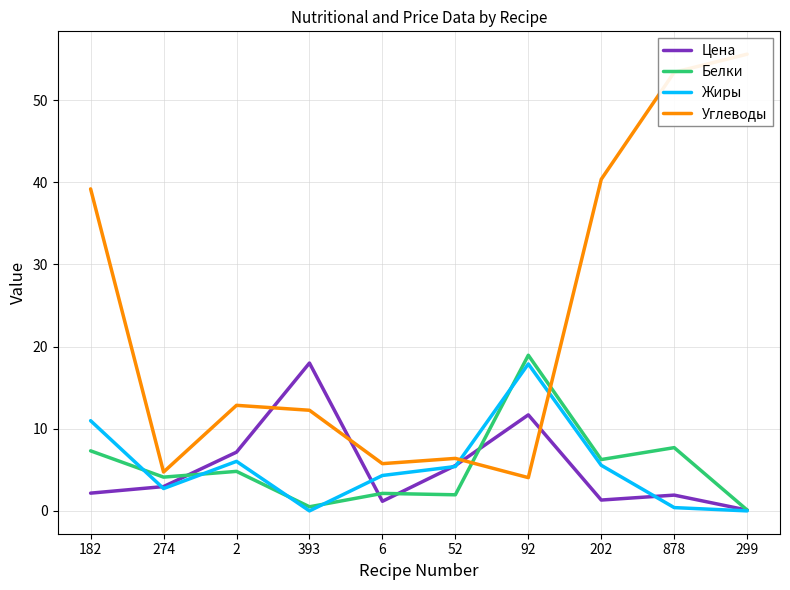

Reading left to right, what are all the values shown in this chart?

Цена: 2.2	3.0	7.2	18.0	1.2	5.5	11.7	1.3	1.9	0.1
Белки: 7.3	4.1	4.8	0.5	2.1	2.0	18.9	6.2	7.7	0.1
Жиры: 11.0	2.7	6.0	0.0	4.3	5.4	17.9	5.5	0.4	0.0
Углеводы: 39.2	4.7	12.8	12.2	5.8	6.4	4.0	40.4	53.4	55.6